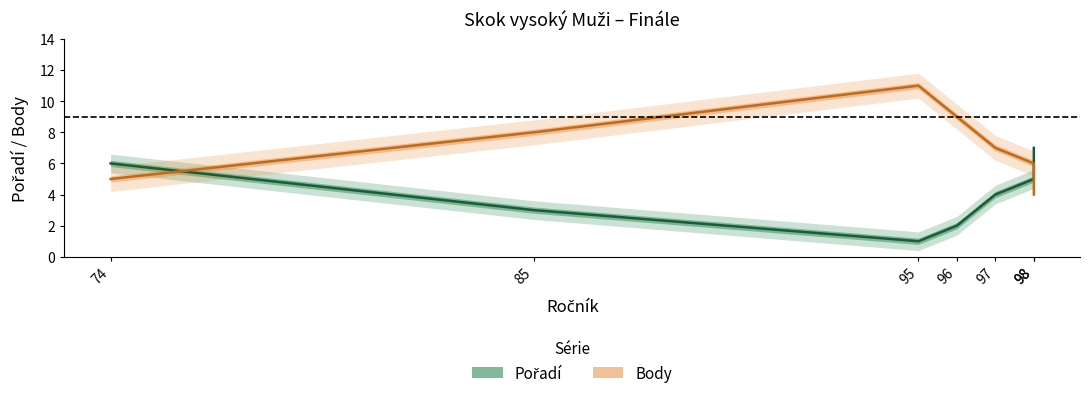

Does the chart display data point markers on the line(s)?

No